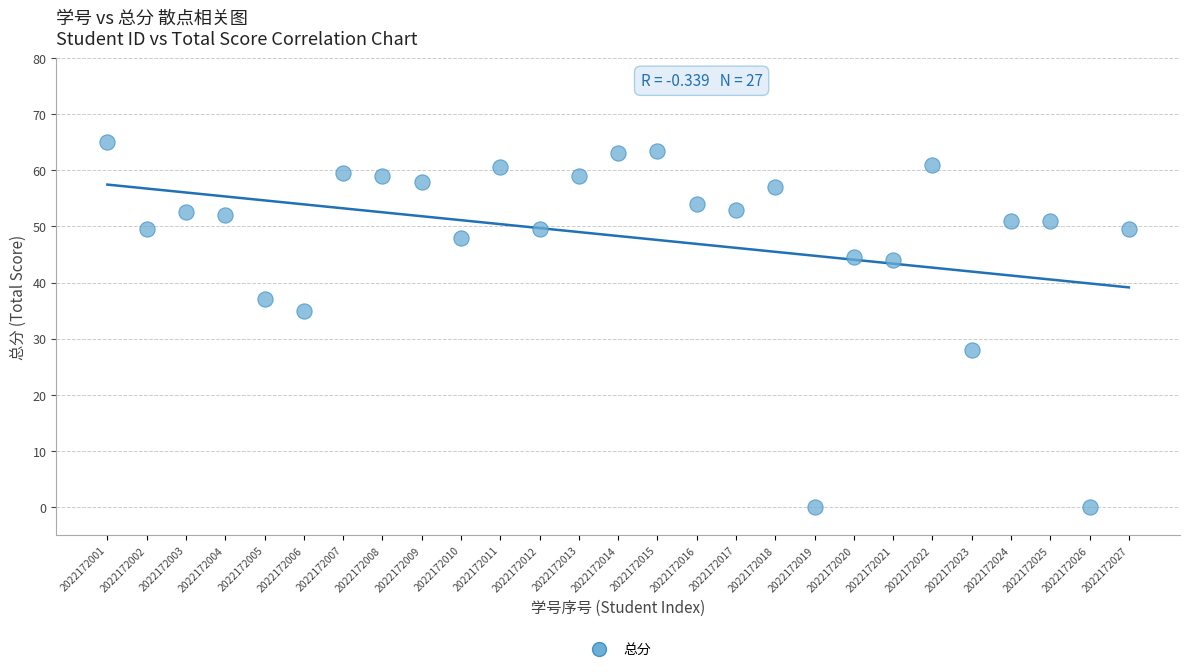

What Y value in the scatter plot is closest to 32?

35.0